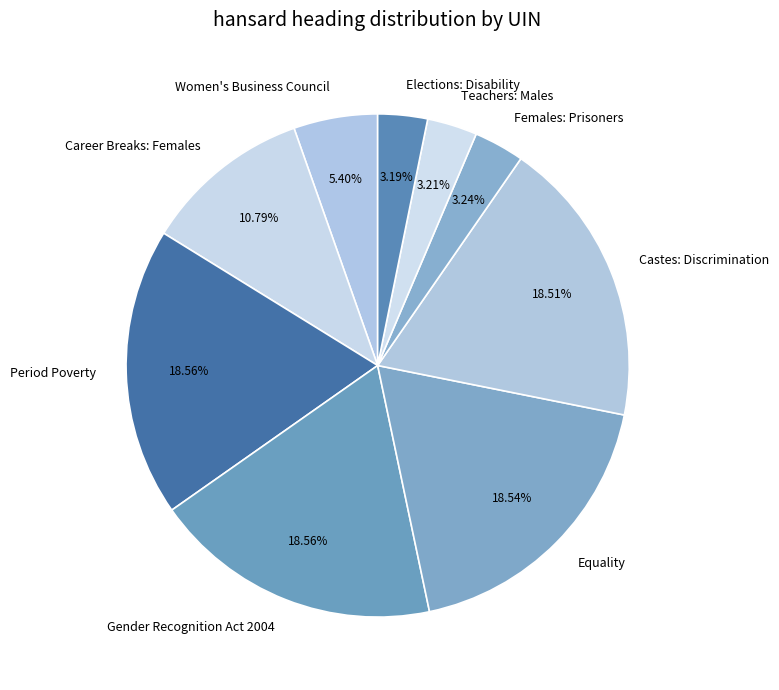

To the nearest percent, what is the difference between the Teachers: Males and Gender Recognition Act 2004 slice percentages?

15%